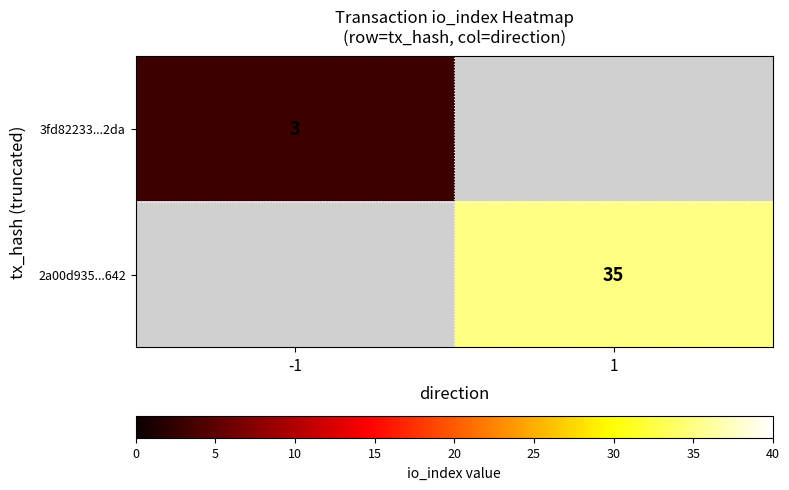

Between -1 and 1, which is larger?

1